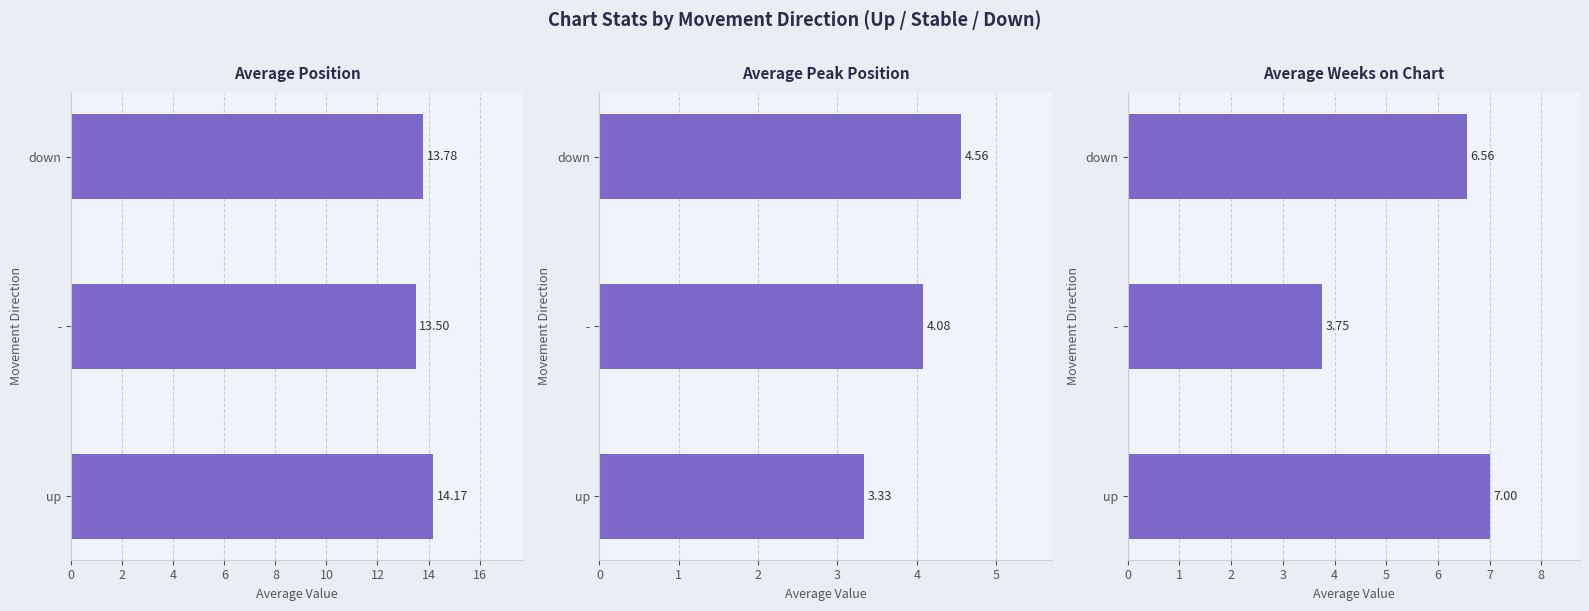

Rank the series by their average value, from highest to lowest.

Average Position, Average Weeks on Chart, Average Peak Position